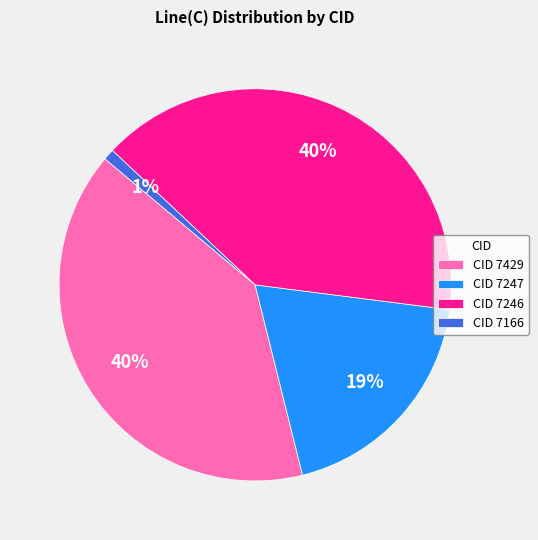

Is it true that CID 7247 is 13% of the pie?

False